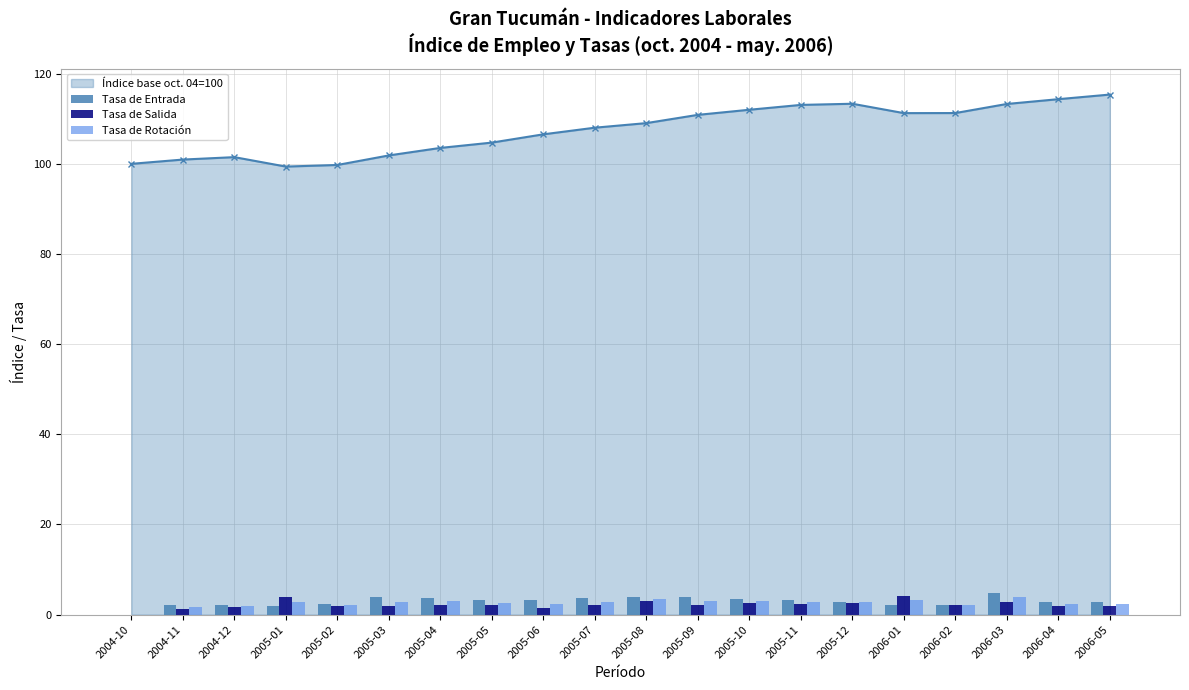

How many data points in Tasa de Rotación are less than 2?

3